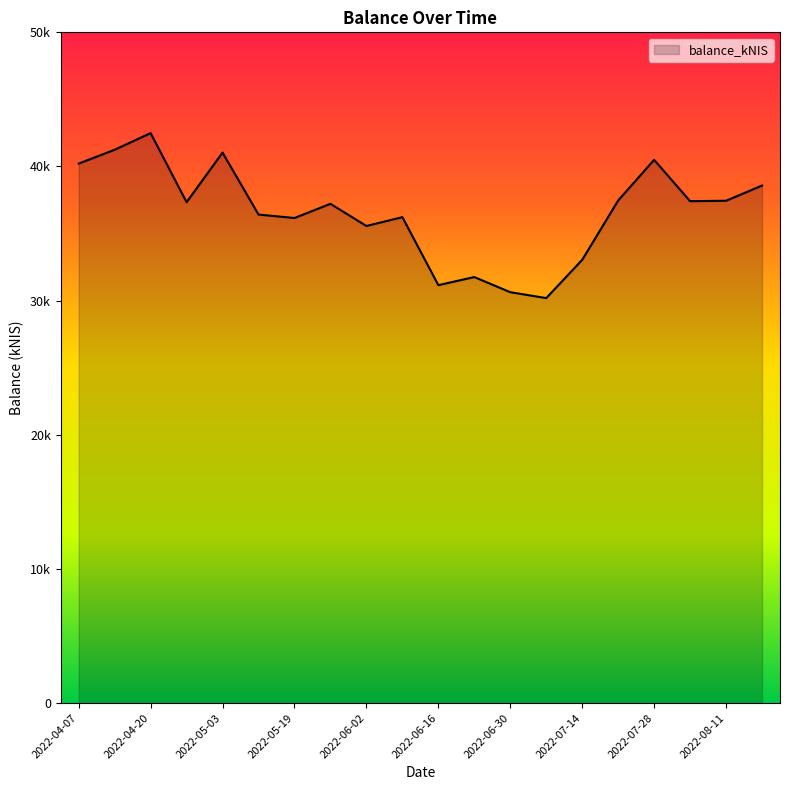

Does the chart display data point markers on the line(s)?

No